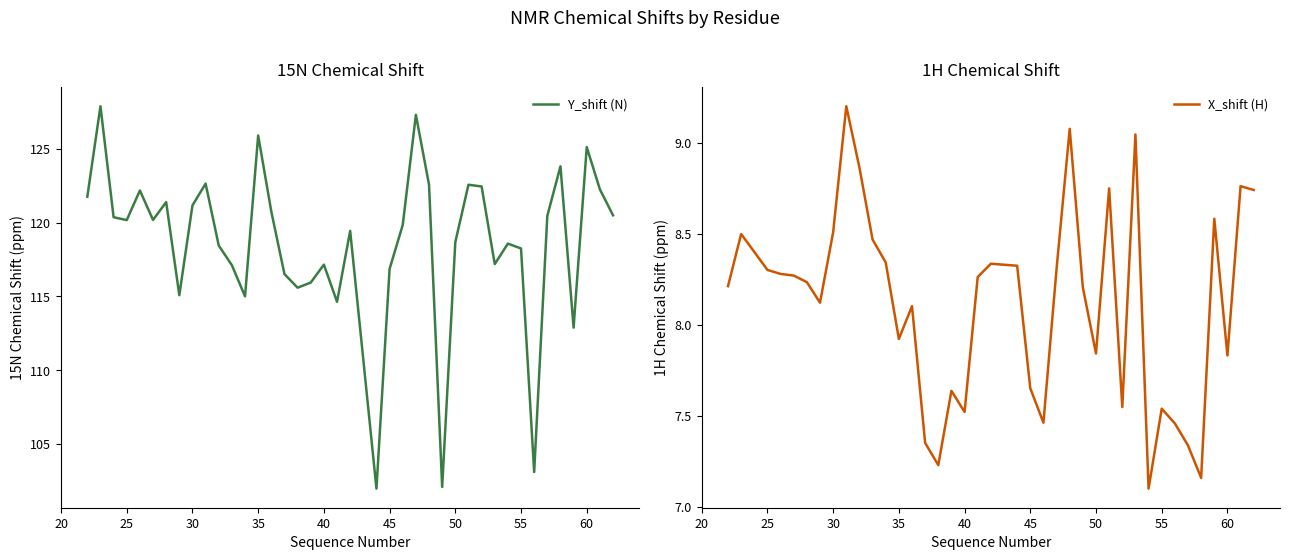

The Y_shift (N) series shows 82.7 at 35. True or false?

False